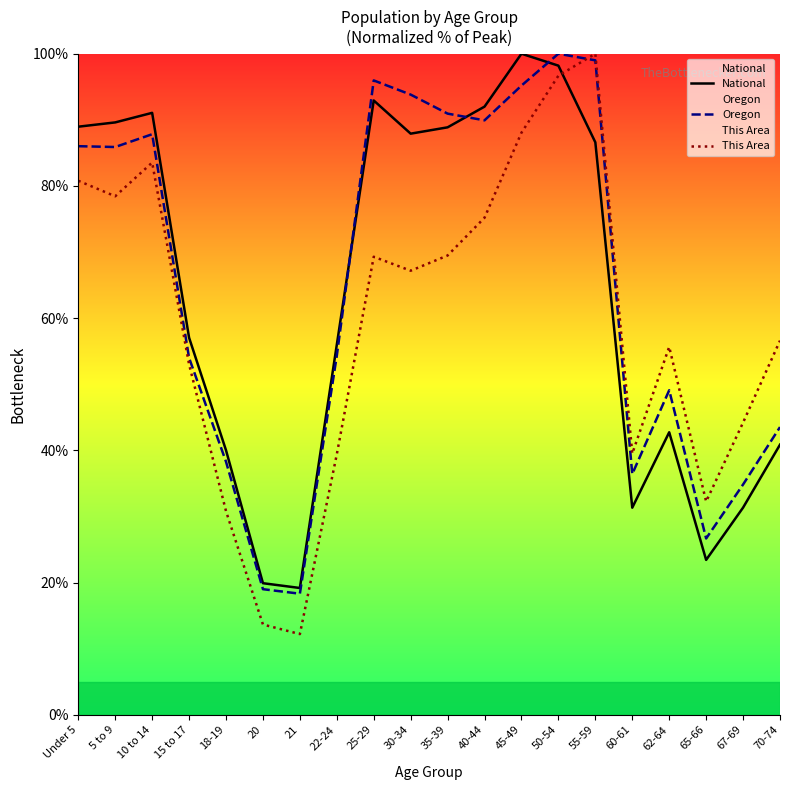

What is the difference between the maximum and minimum values in the National series?

80.8